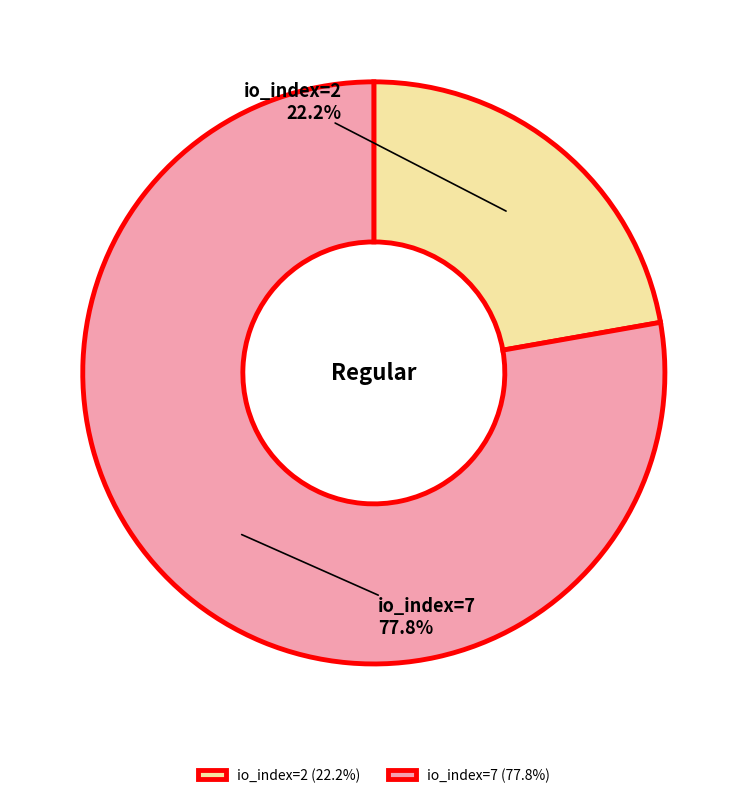

To the nearest percent, what percentage of the pie is io_index=2?

22%